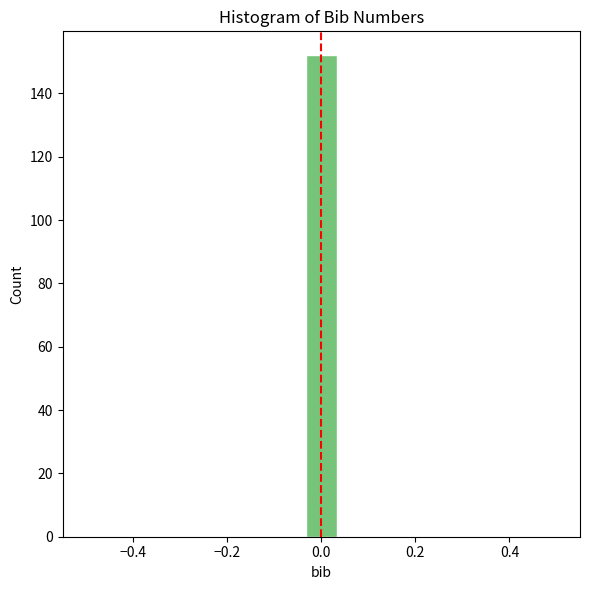

Read against the x-axis, roughly where is the centre of the tallest bar?

0.00